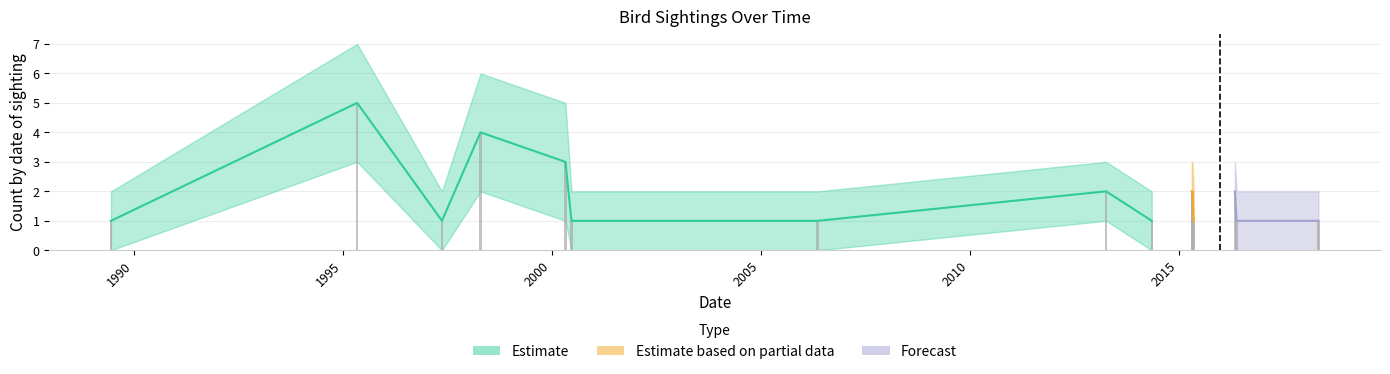

What is the lowest value of the Count_high series?

2